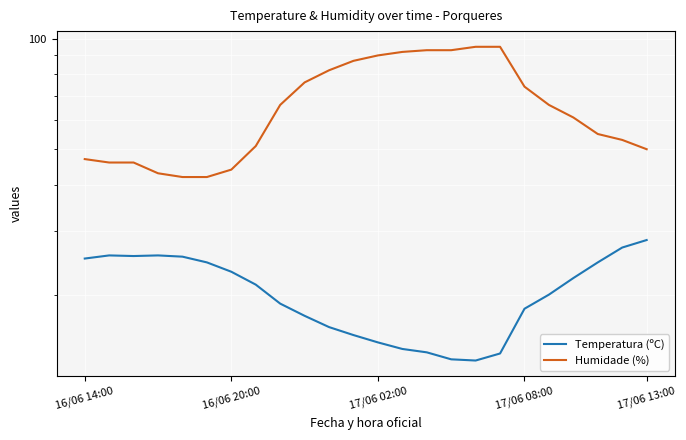

What is the sum of all Temperatura (ºC) values?

490.0